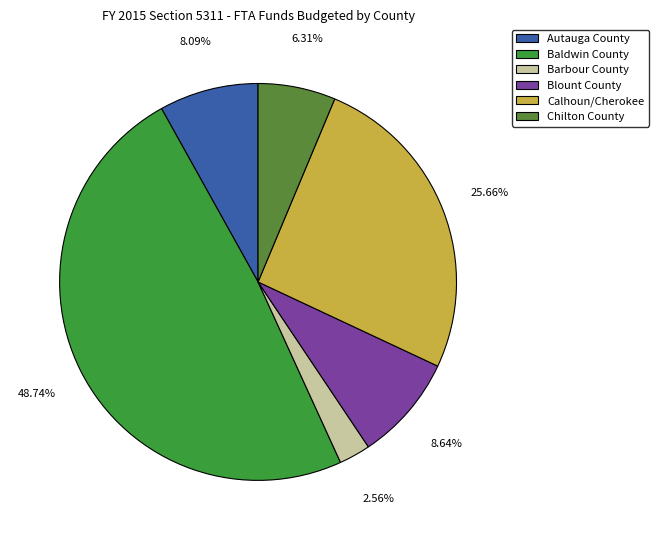

What percentage is the Autauga County slice, to the nearest percent?

8%